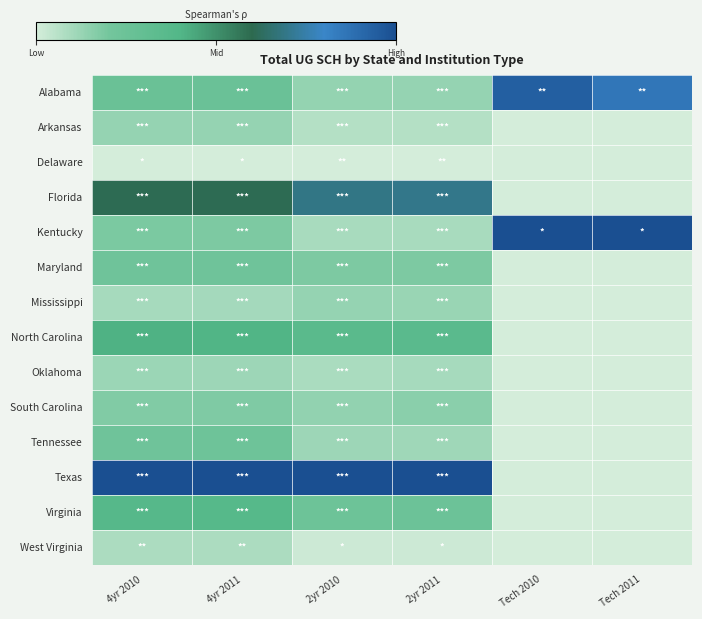

At which category is the sum across all series the highest?

4yr 2010